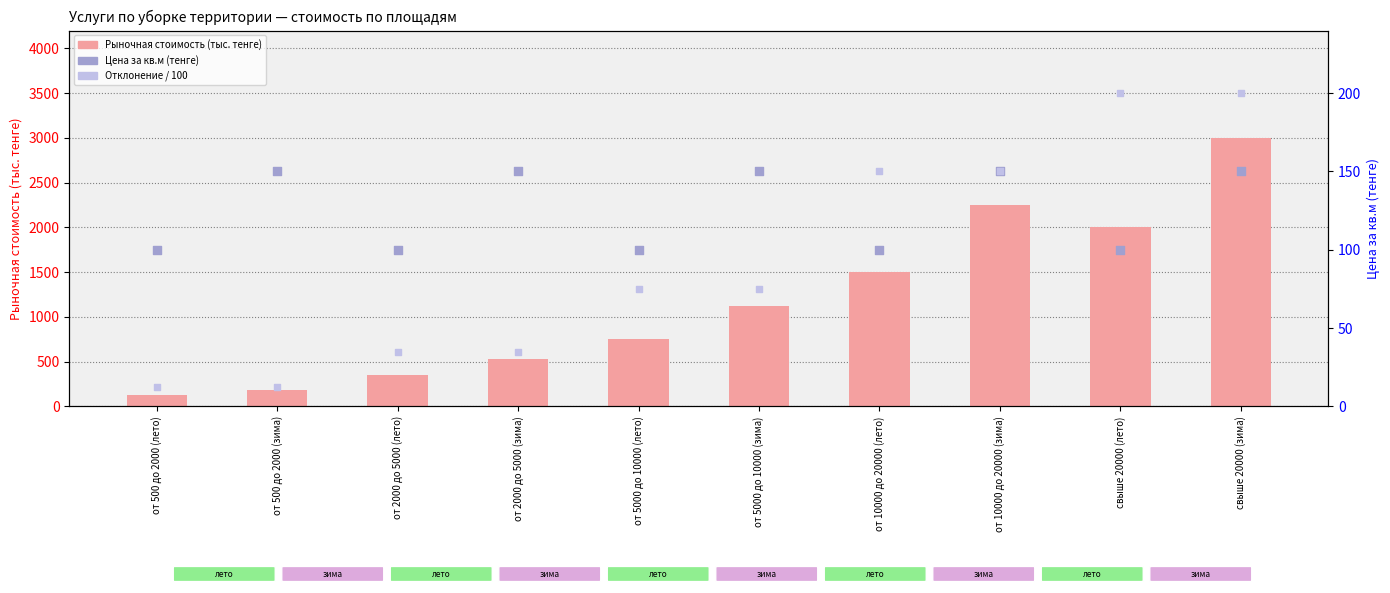

At which category is the sum across all series the highest?

свыше 20000 (зима)